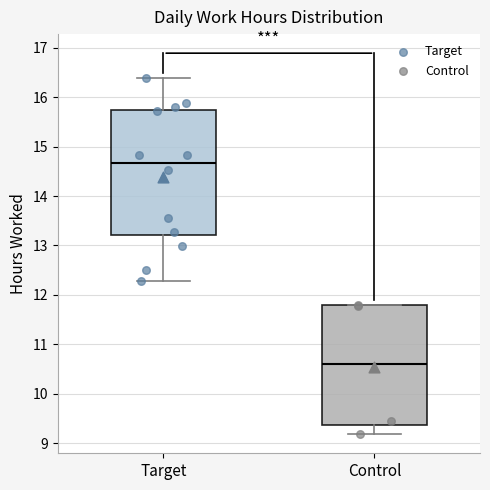

Reading left to right, transcribe this box plot: for each box, give where its median line is, the range the box spans, and where its two whiskers end, as read against the y-axis. The values are not printed on the chart, so give them approximately, as read against the axis.

Target: median 14.7, box 13.2 to 15.7, whiskers 12.3 to 16.4
Control: median 10.6, box 9.4 to 11.8, whiskers 9.2 to 11.8